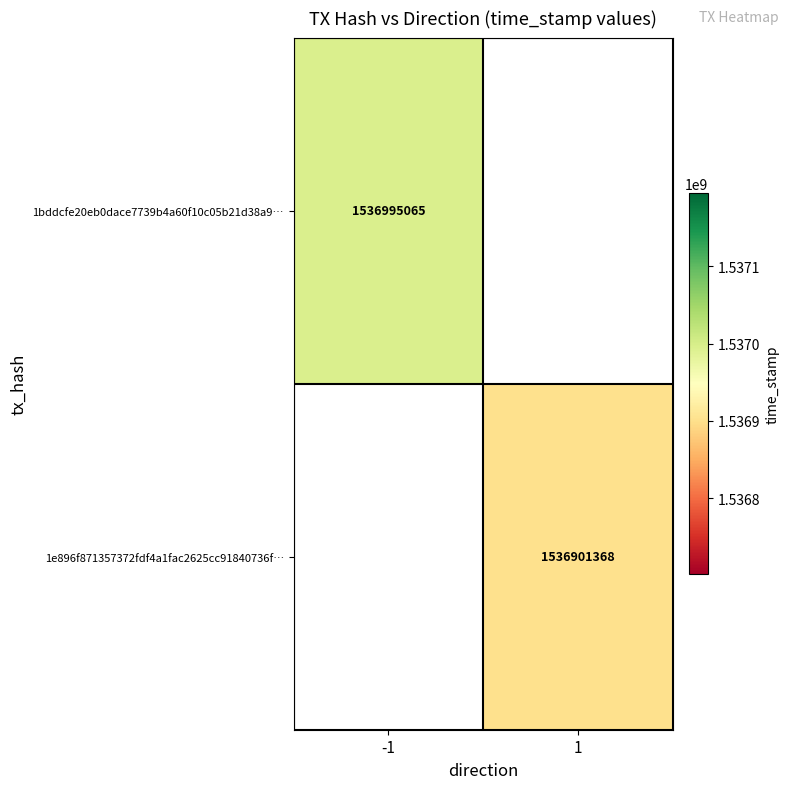

The value of 1bddcfe20eb0dace7739b4a60f10c05b21d38a9… at -1 is 2739495221. True or false?

False